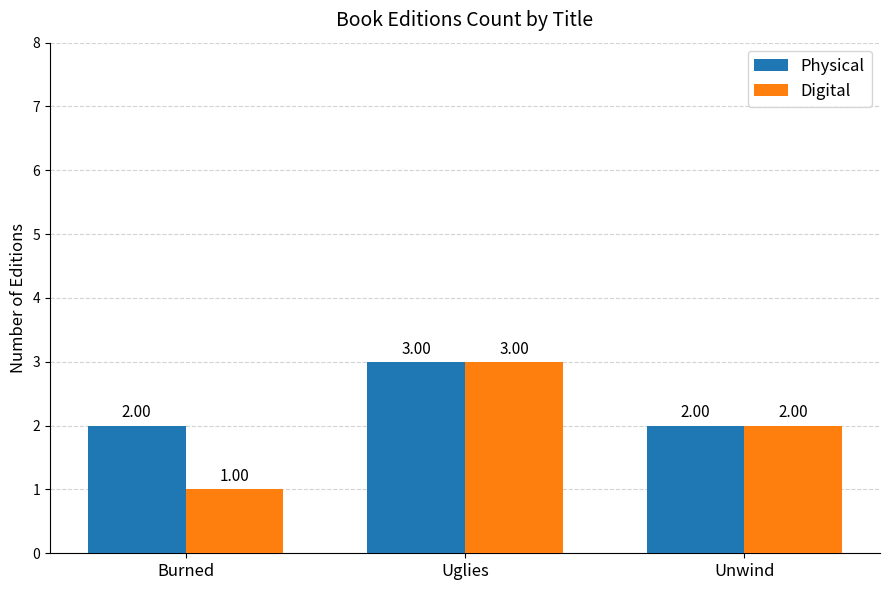

The Digital series shows 3 at Unwind. True or false?

False